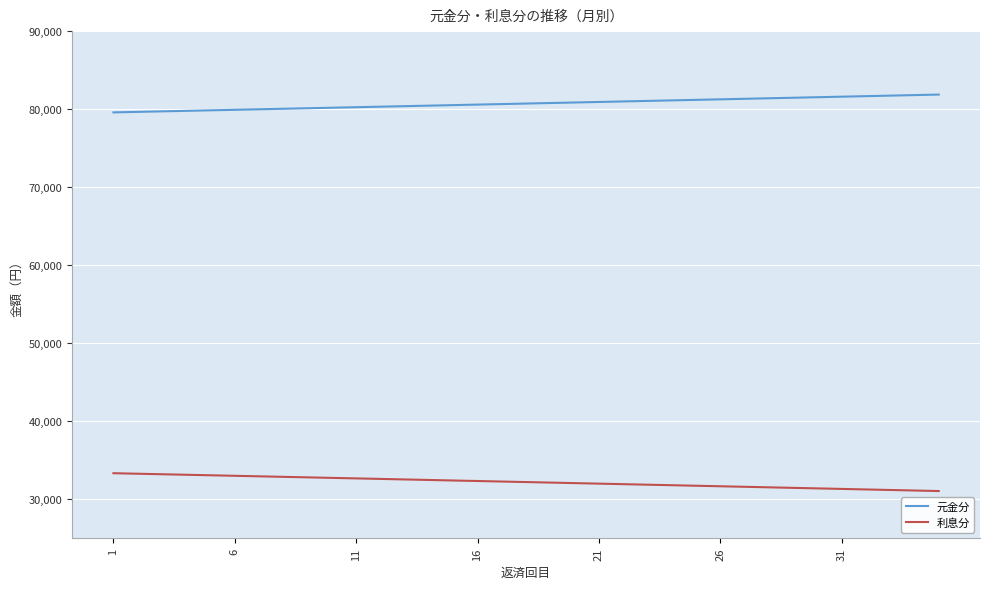

True or false: 元金分 and 利息分 intersect in this chart.

False